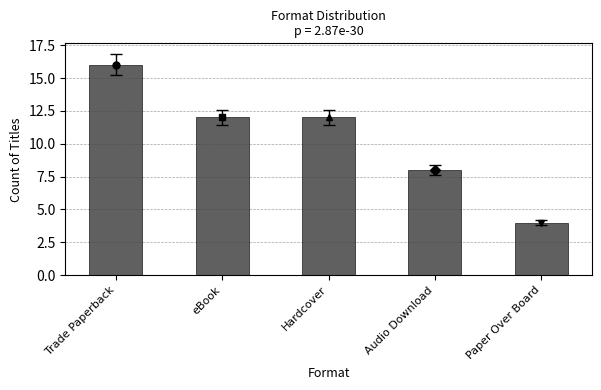

Is it true that the value at Paper Over Board is 4?

True